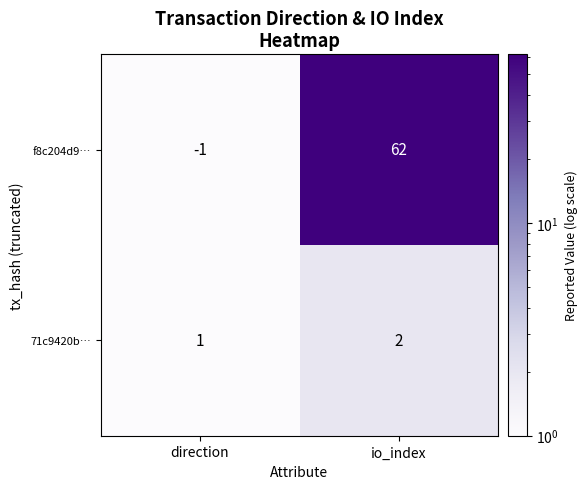

Which series changed the most between direction and io_index?

f8c204d9…